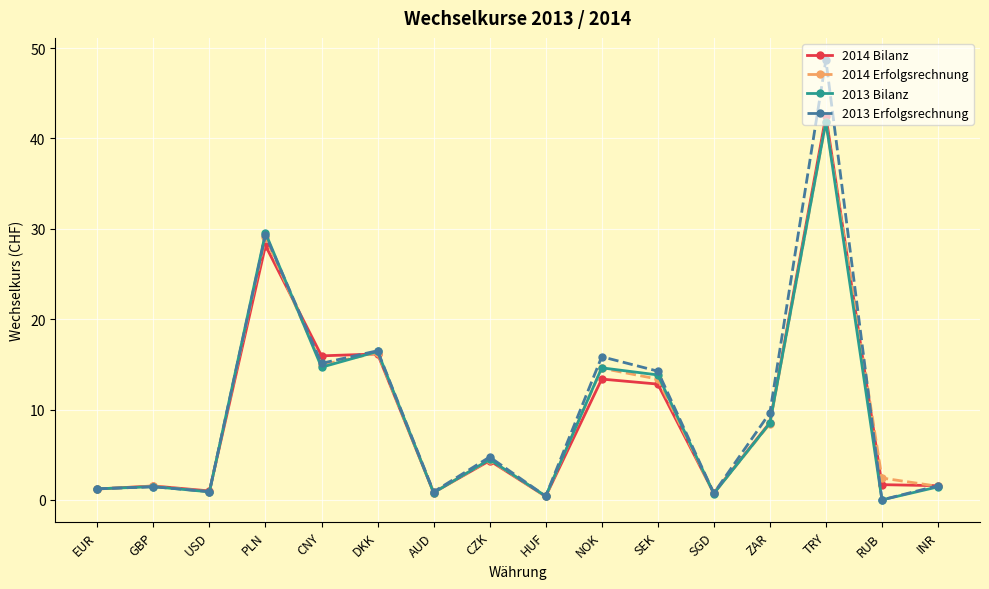

How many series are shown in this chart?

4